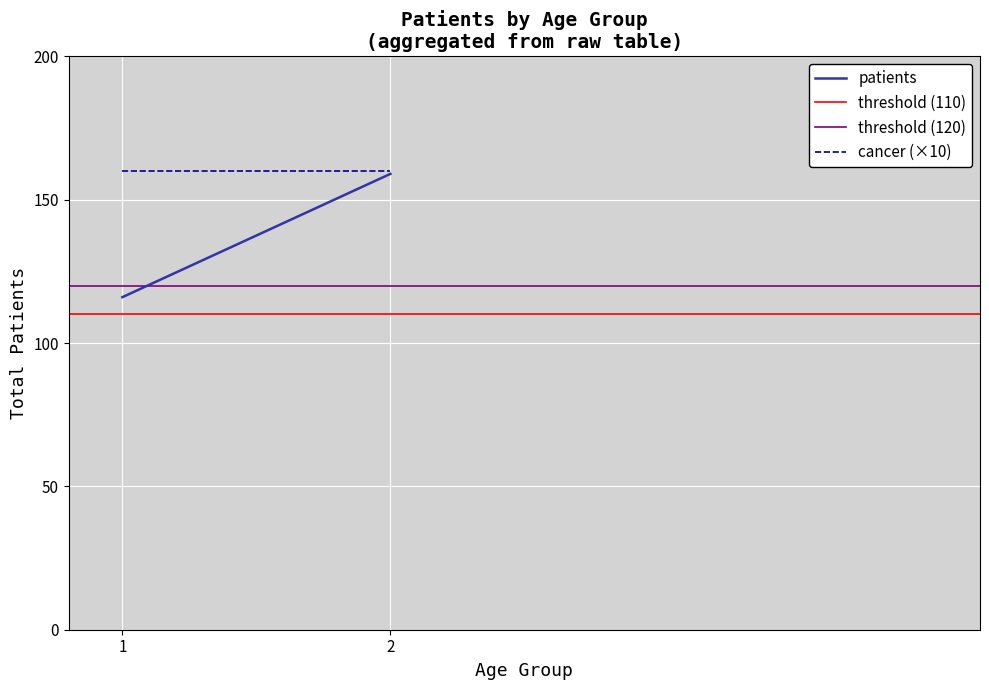

Is it true that patients equals 159 at 2?

True